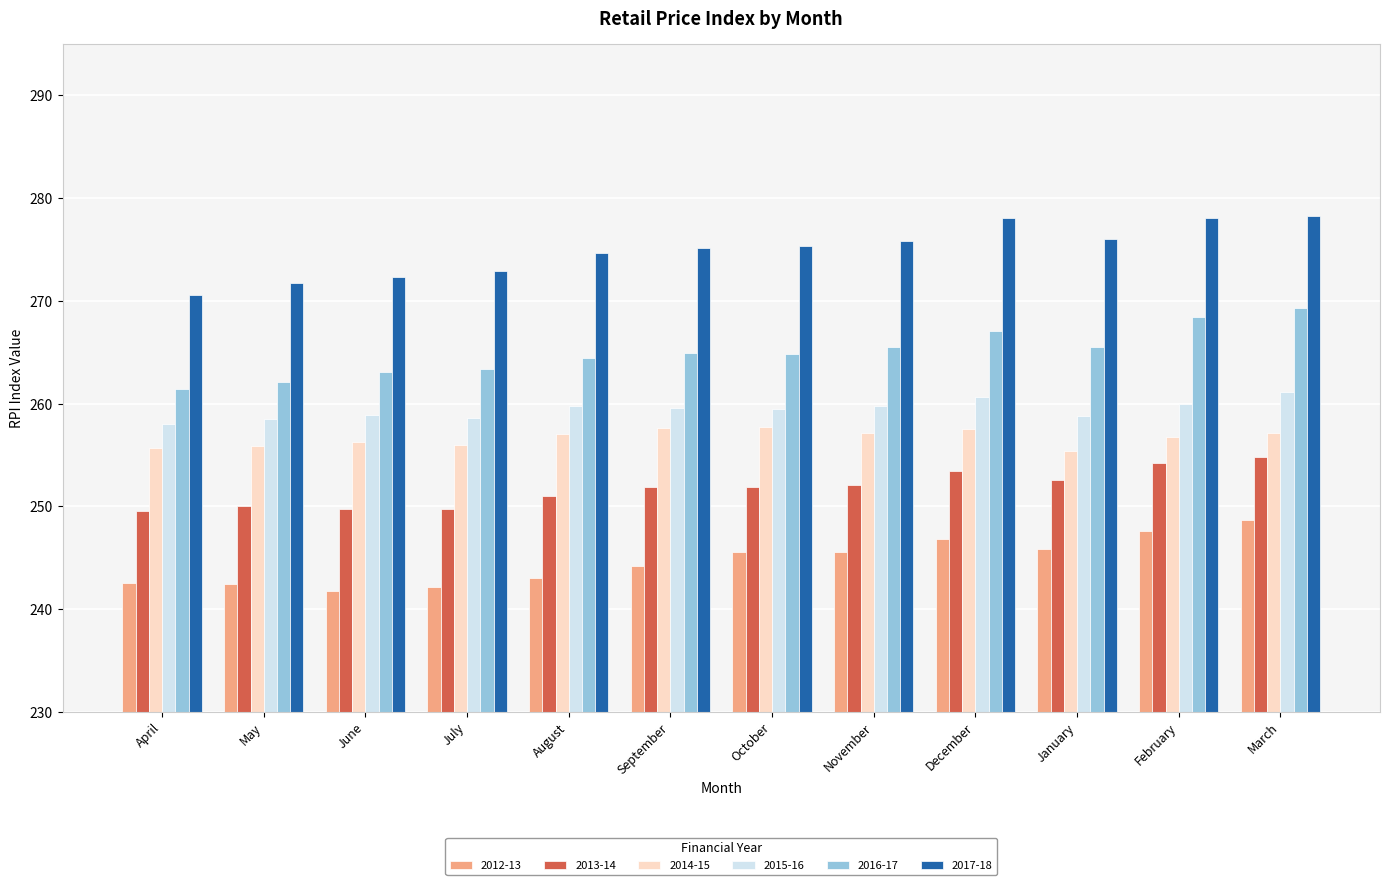

How many distinct data groups are displayed?

6